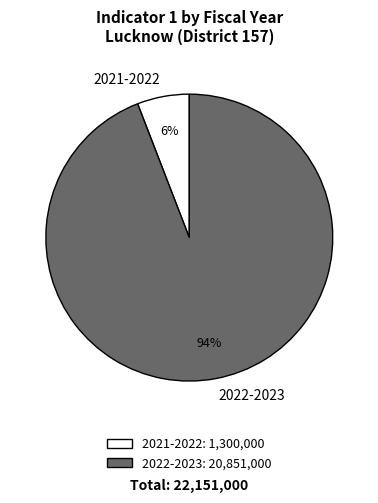

Which has a higher value, 2022-2023 or 2021-2022?

2022-2023